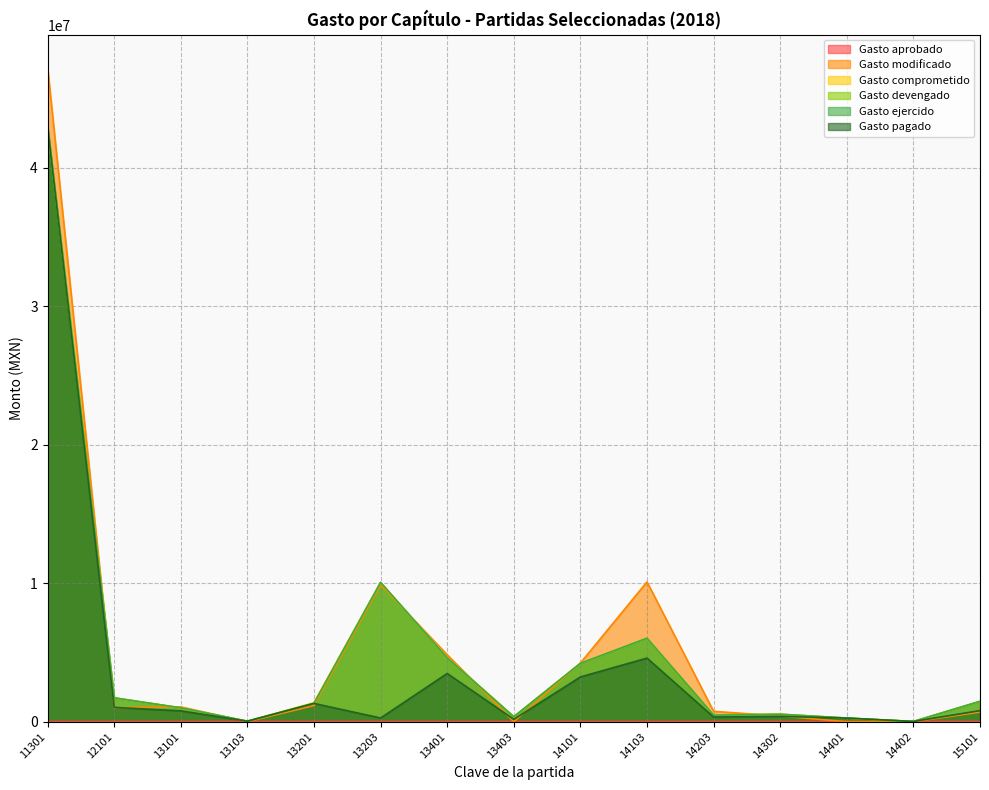

How many data points in Gasto ejercido are less than 1332297?

7